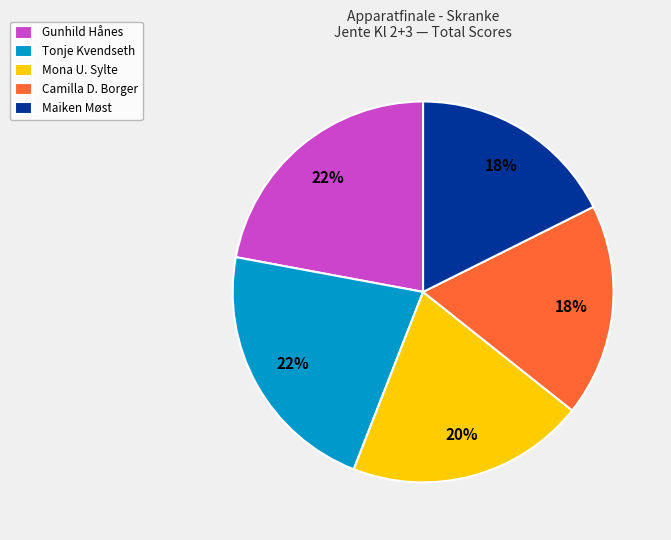

How many slices are in this pie chart?

5